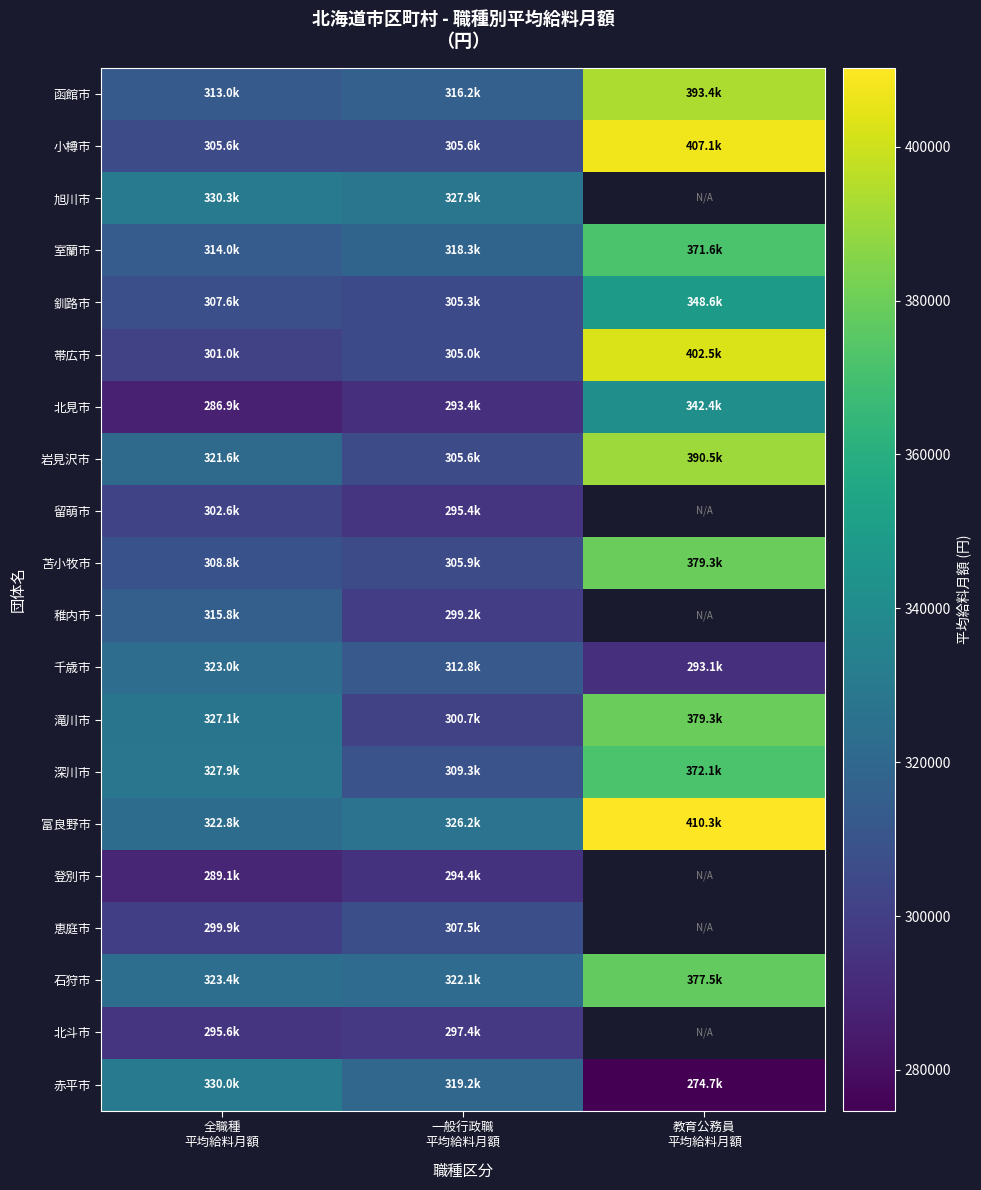

What is the sum of the 石狩市 values at 教育公務員 平均給料月額 and 全職種 平均給料月額?

700928.0